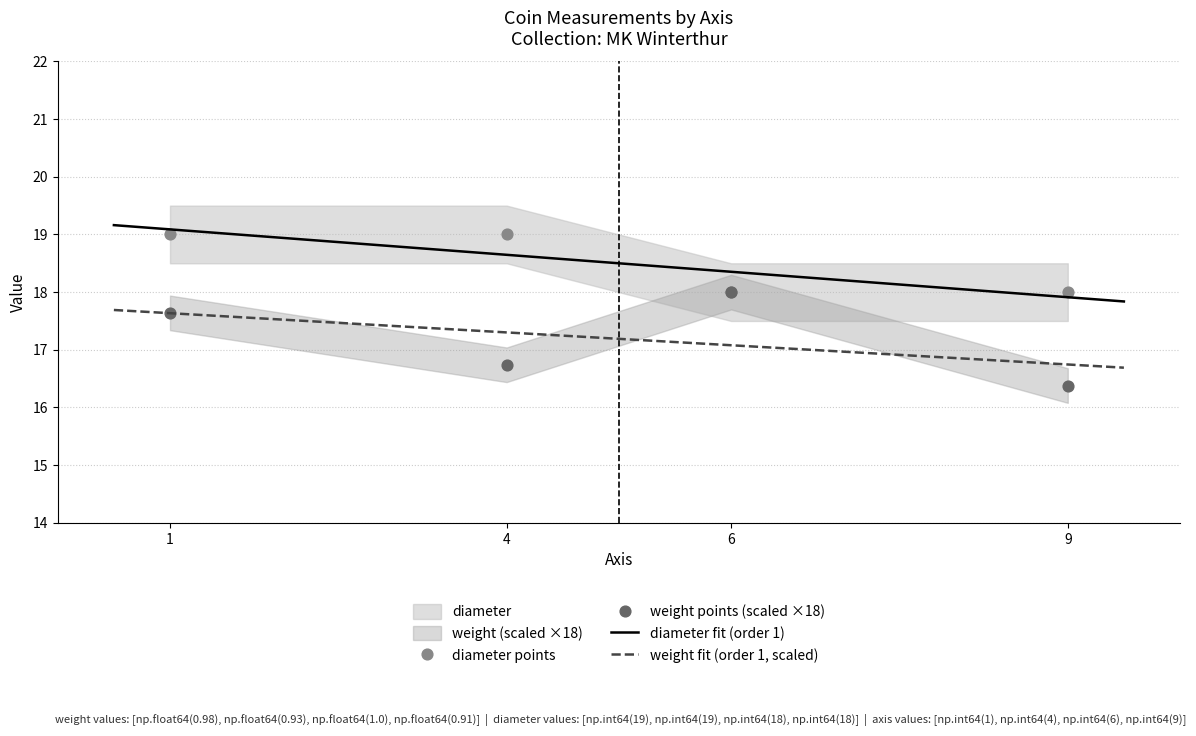

At which category is the sum across all series the highest?

1